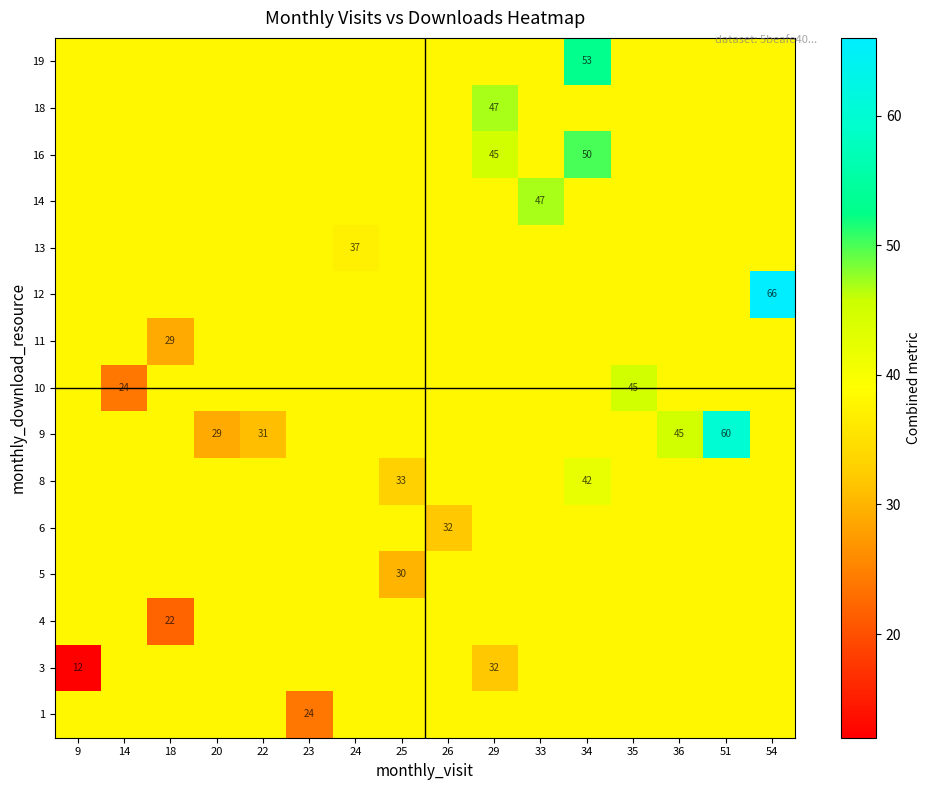

Which category has the highest value across all series?

54